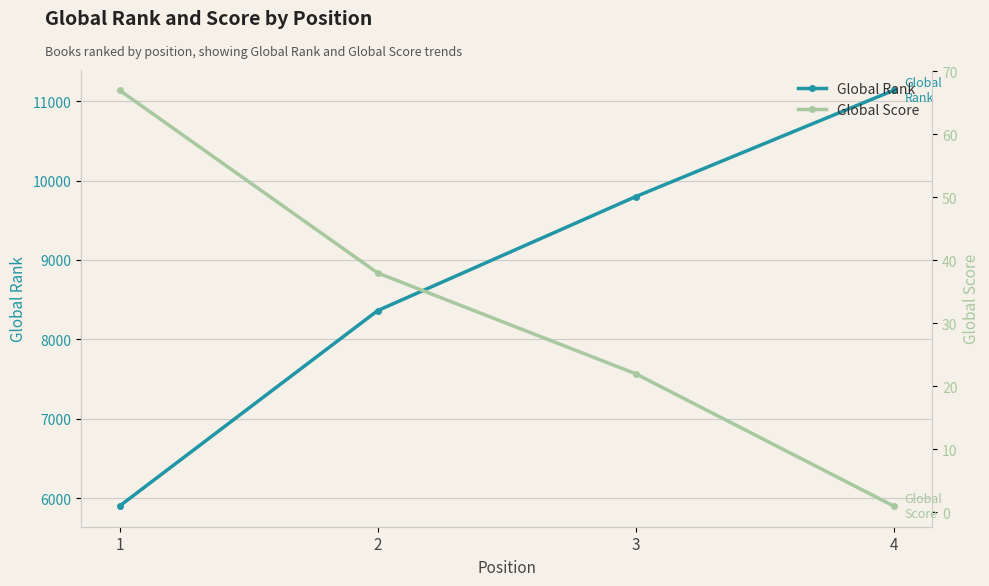

How many Global Rank values are between 8363 and 11135?

3